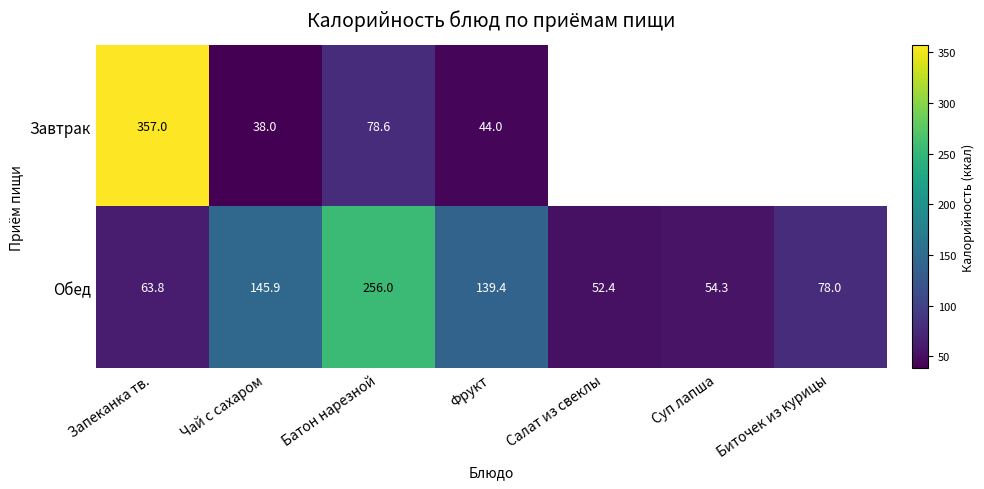

At Фрукт, list the series in order from smallest to largest.

Завтрак, Обед